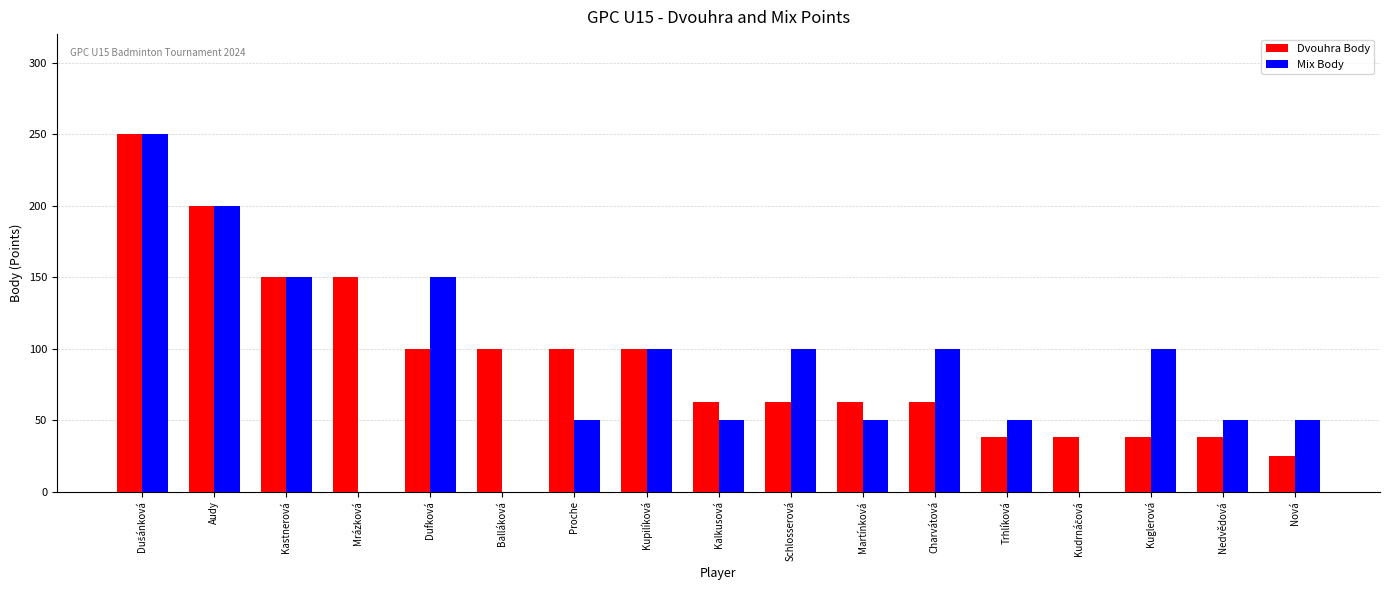

What is the sum of the Dvouhra Body values at Kupilíková and Kuglerová?

138